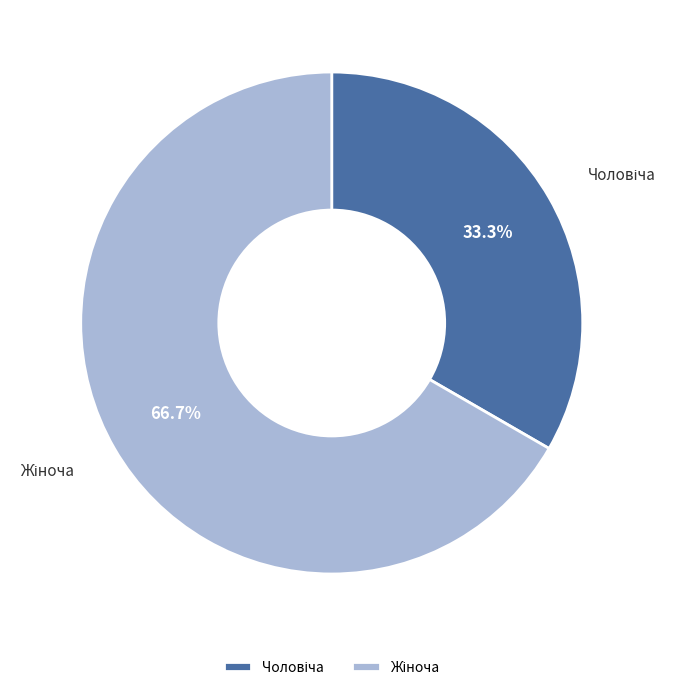

Is there any slice that represents more than half of the pie?

Yes